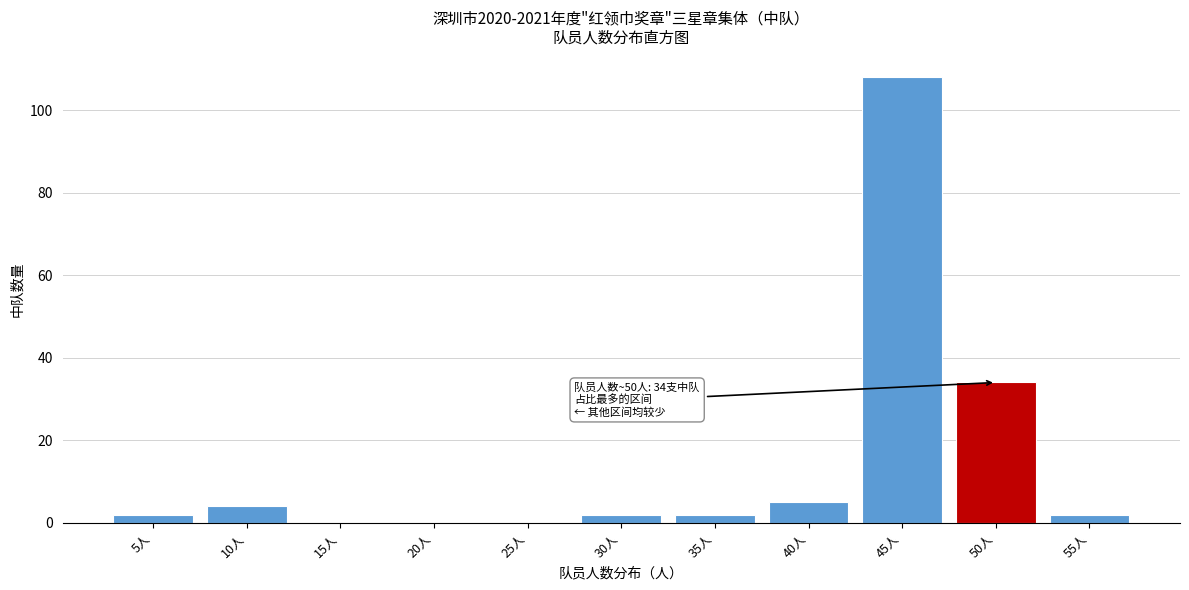

Reading left to right, extract all data points from this chart.

5人=2	10人=4	15人=0	20人=0	25人=0	30人=2	35人=2	40人=5	45人=108	50人=34	55人=2